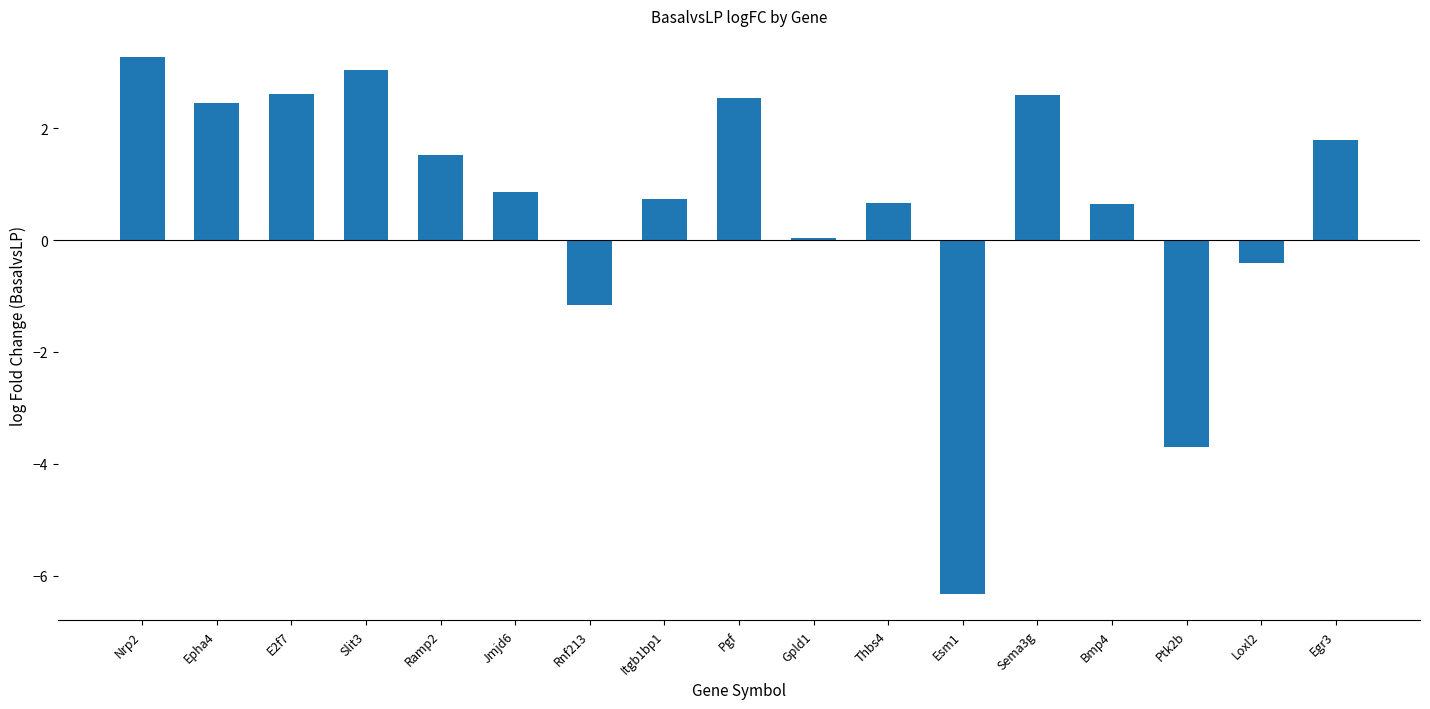

What is the label of the 12th bar from the right?

Jmjd6